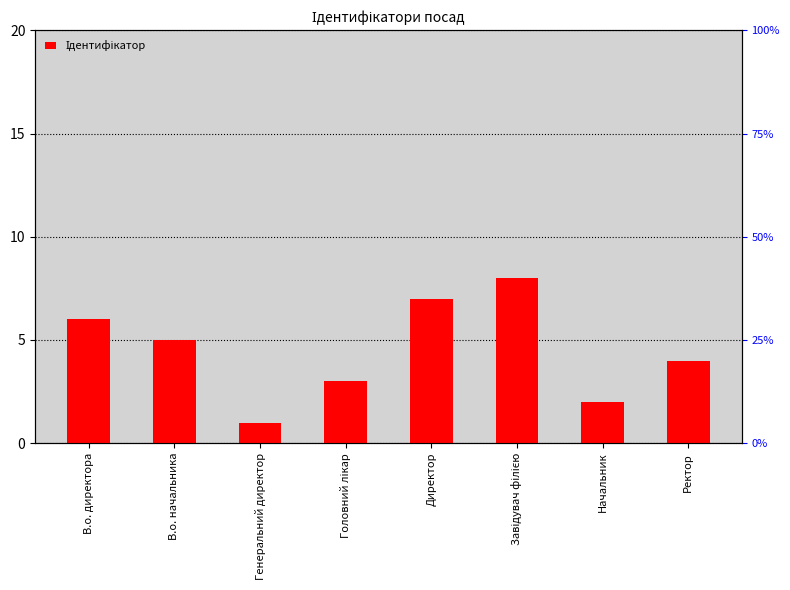

Between Головний лікар and Ректор, which is larger?

Ректор